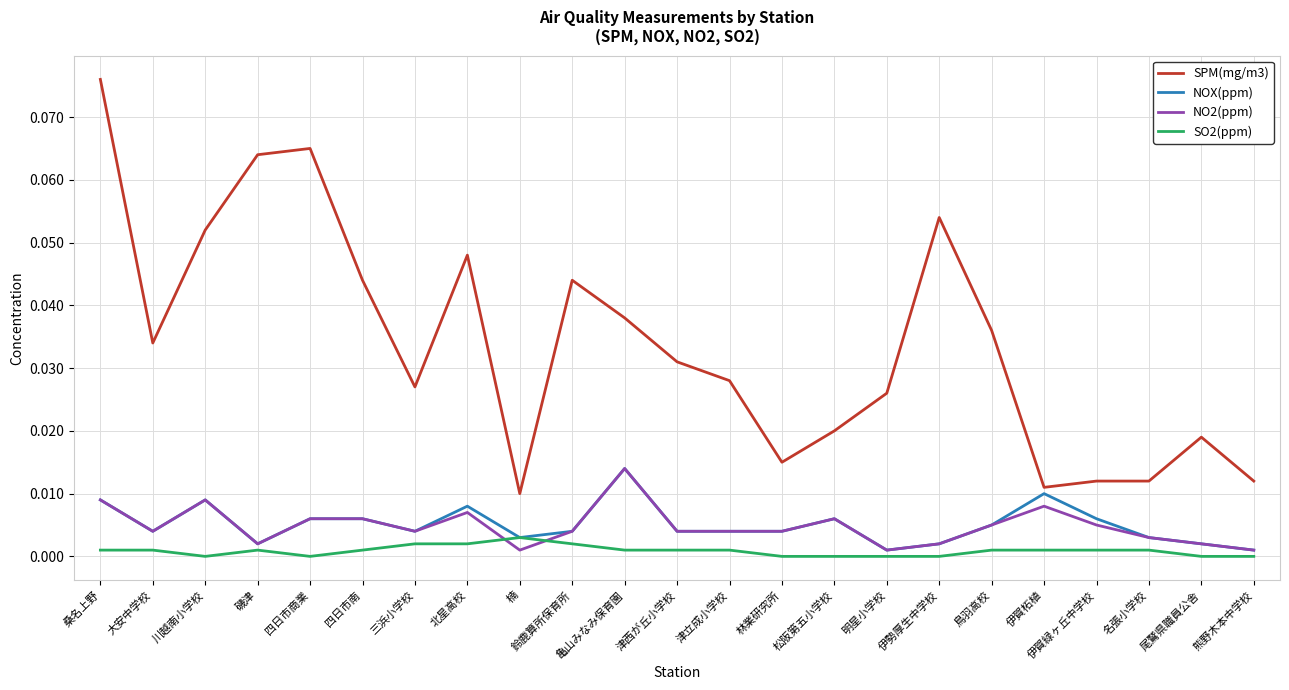

Which series has the largest range (max minus min)?

SPM(mg/m3)